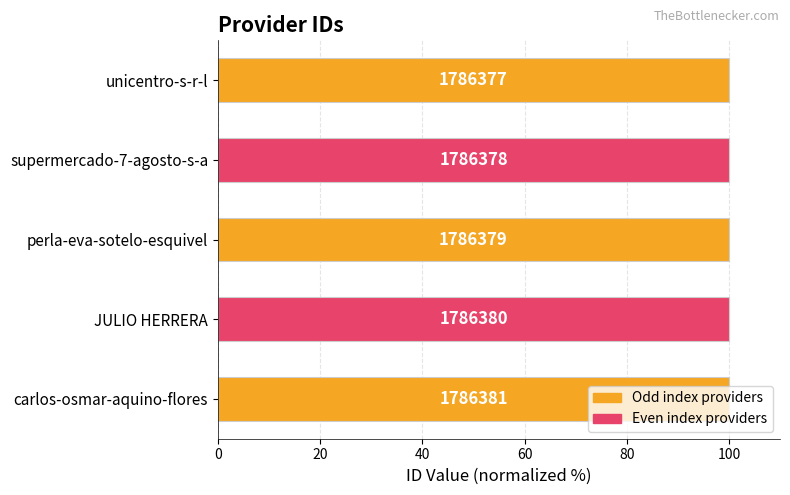

Are the bars horizontal?

Yes